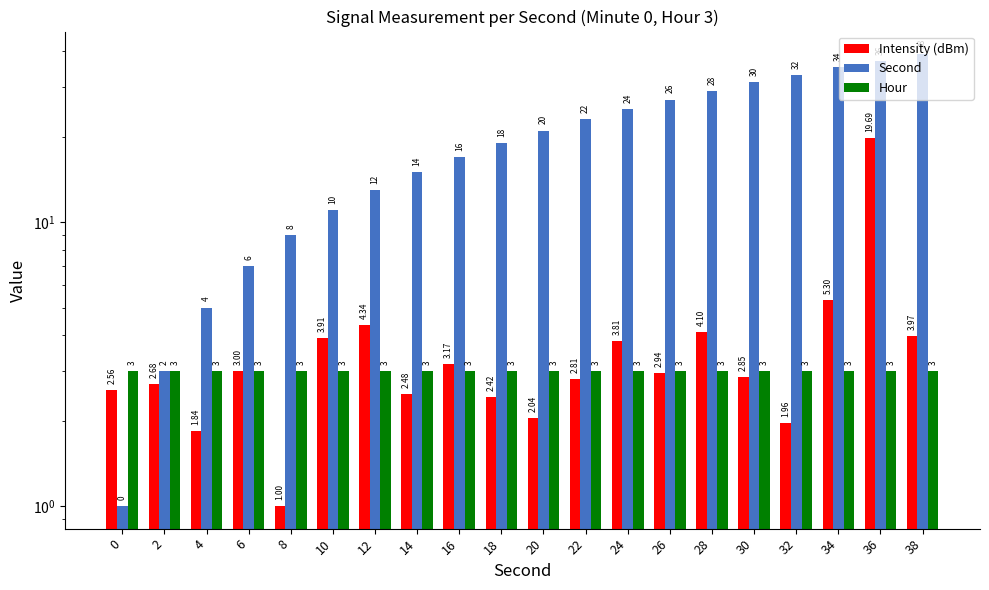

What value does the Hour series have at 14?

3.0